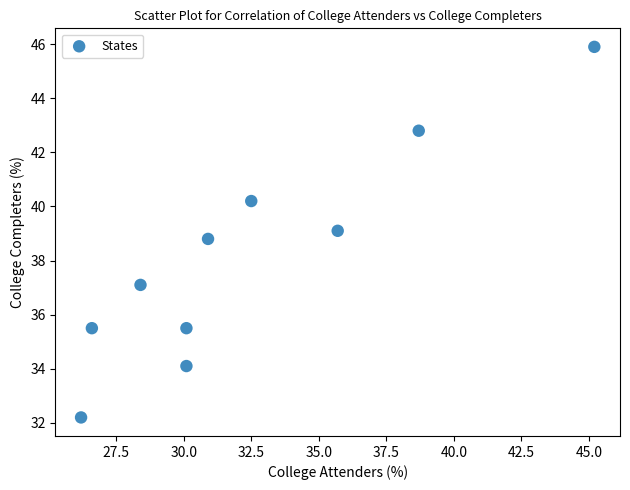

What is the average X value?

32.4